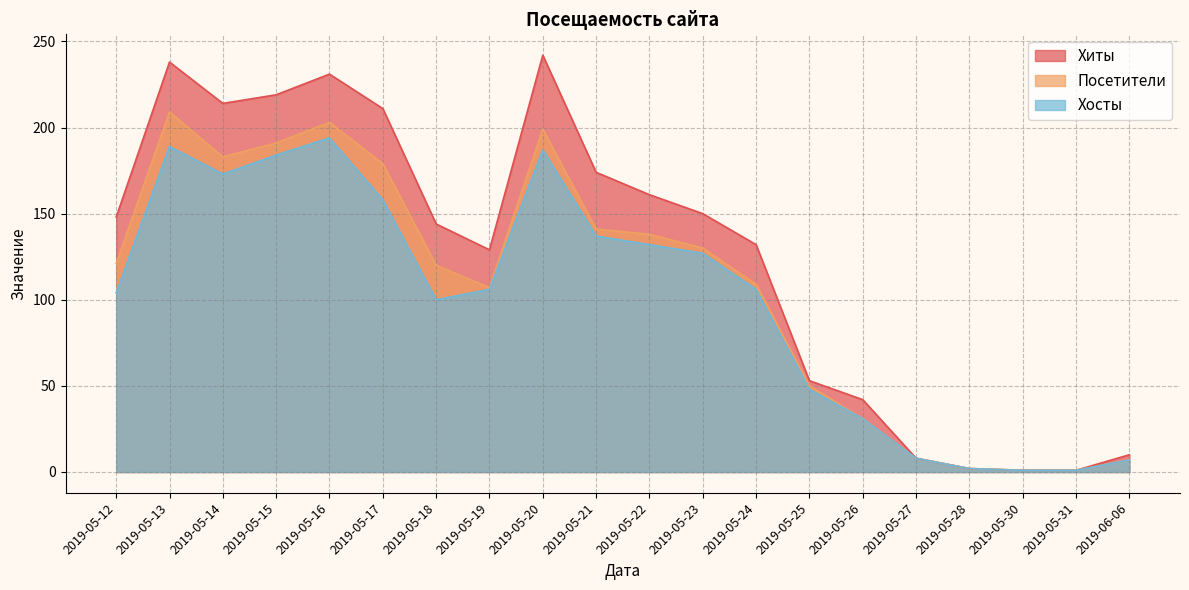

How many lines are shown in the chart?

3